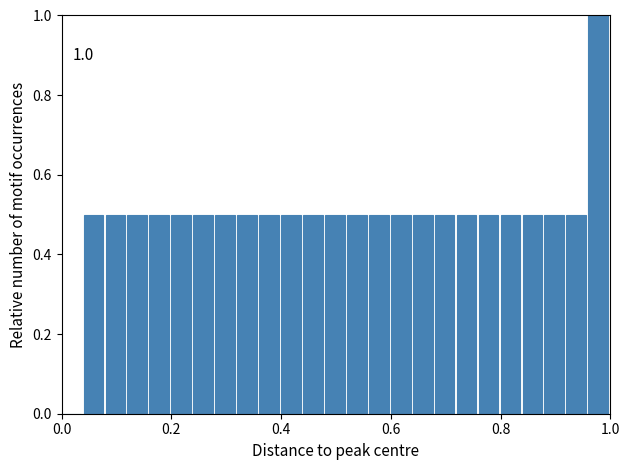

Around what value on the x-axis is the tallest bar? Give the approximate position of its centre, as read against the axis.

0.98